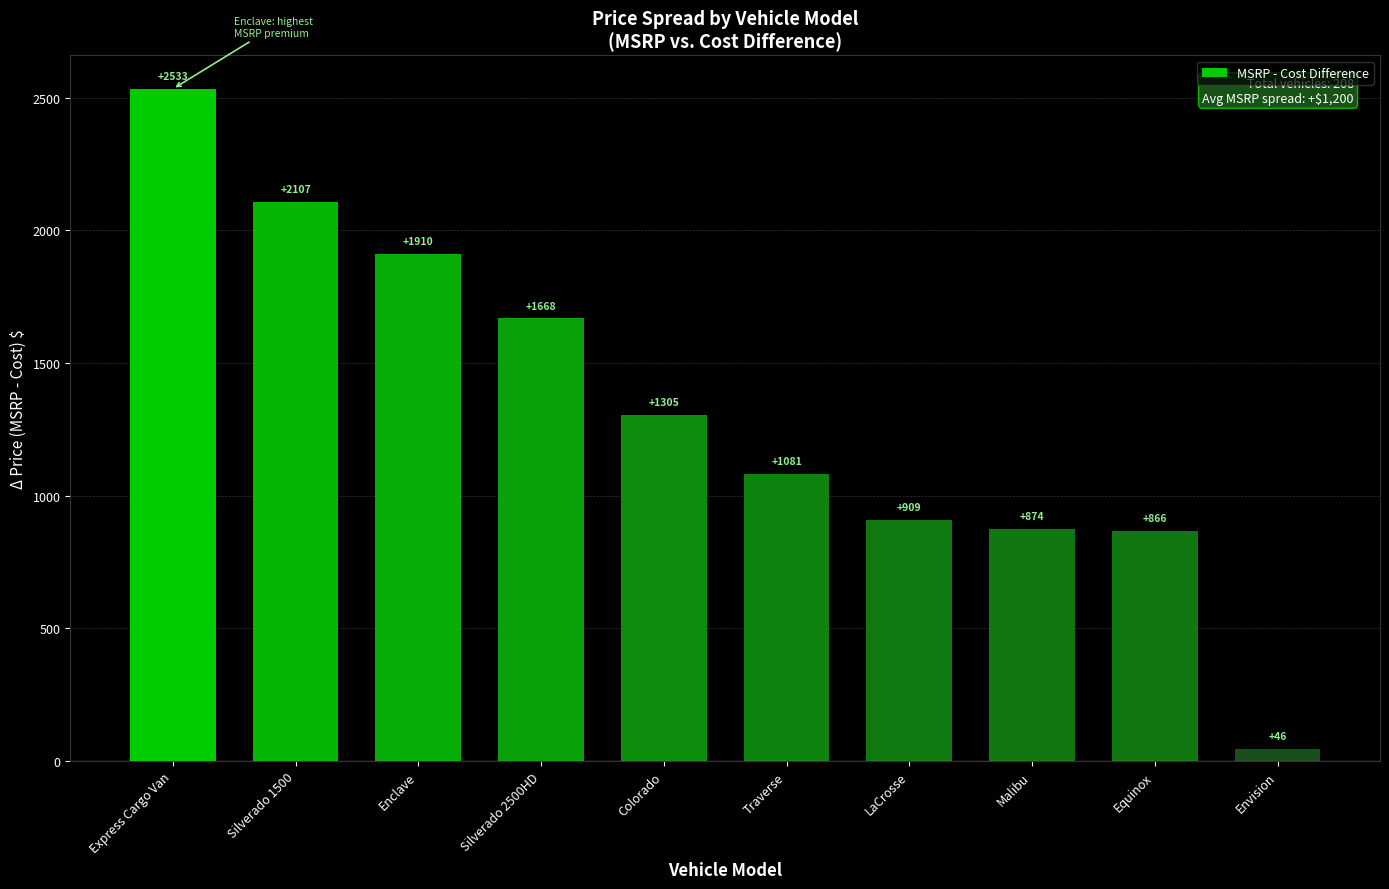

What is the difference between the maximum and minimum values?

2487